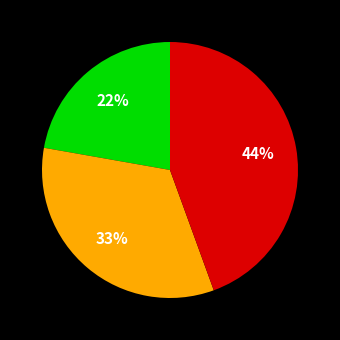

Does any single category account for the majority?

No